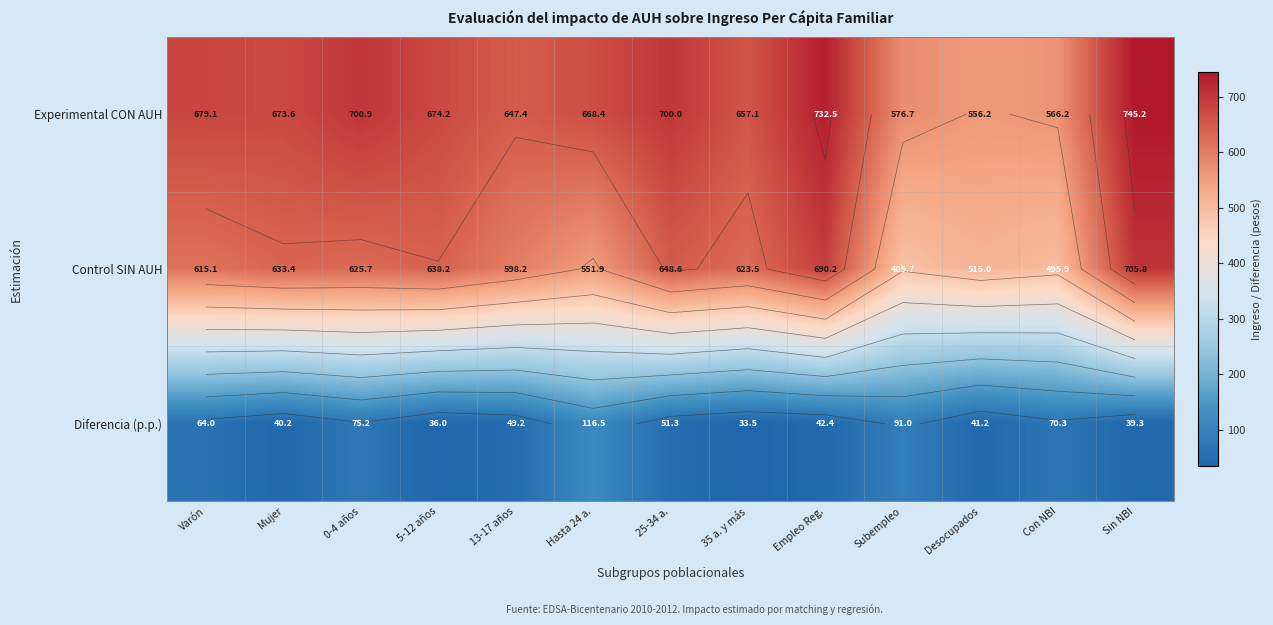

Which series has the largest total across all categories?

Experimental CON AUH